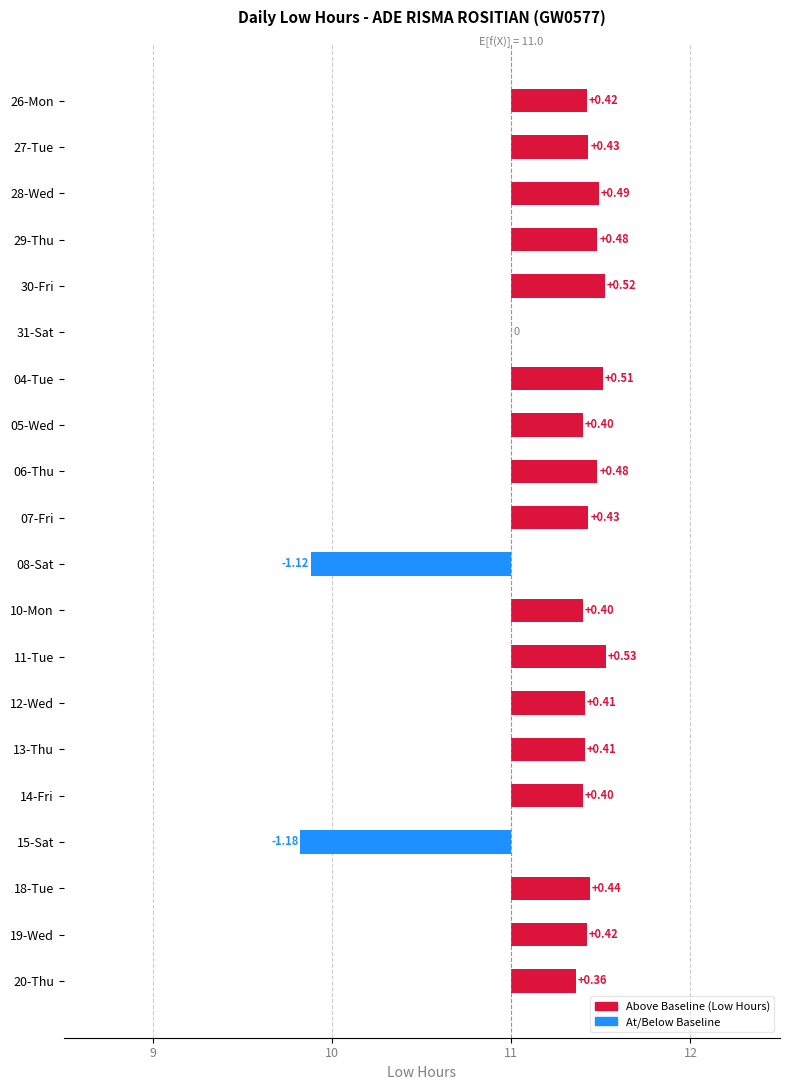

How many values exceed 0?

17